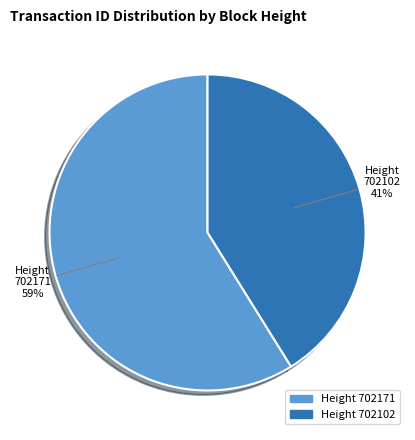

Is the sum of 702102 and 702171 greater than half?

Yes